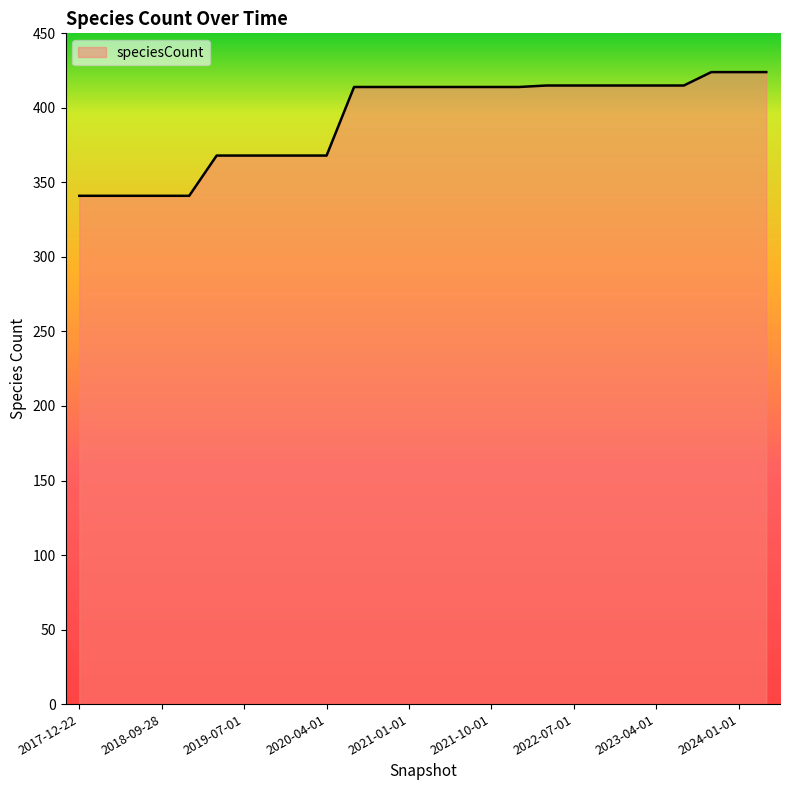

What is the difference between the maximum and minimum values?

83